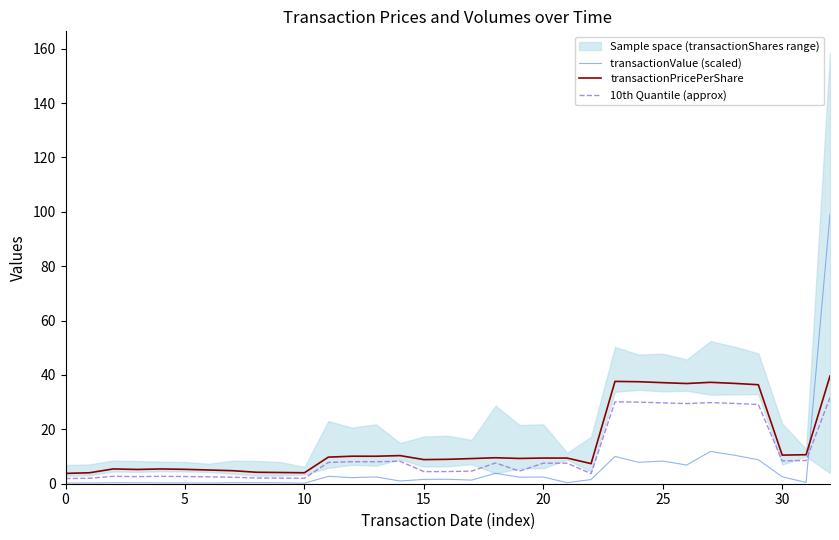

At which category does the chart reach its peak across all series?

32